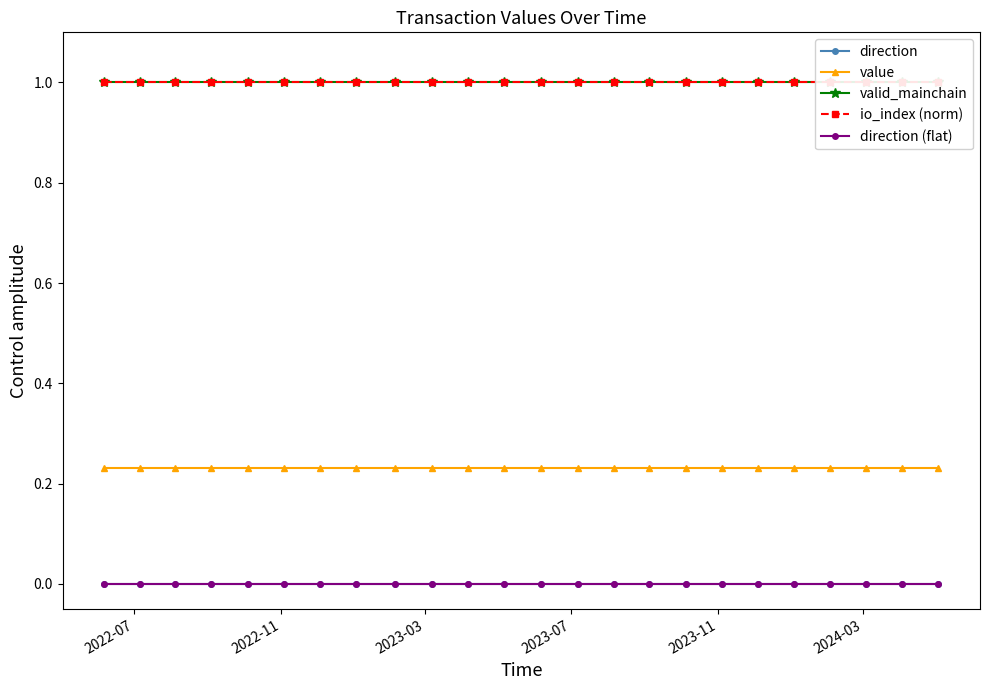

What is the total value across all series at 2024-03?

2.2